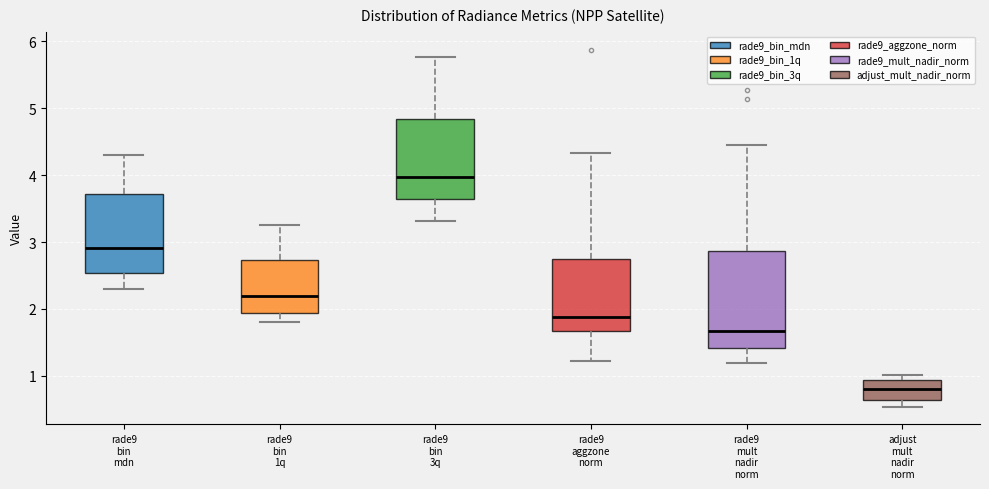

Where is the lower edge of the box for rade9 mult nadir norm on the y-axis? The values are not printed on the chart, so give them approximately, as read against the axis.

1.4